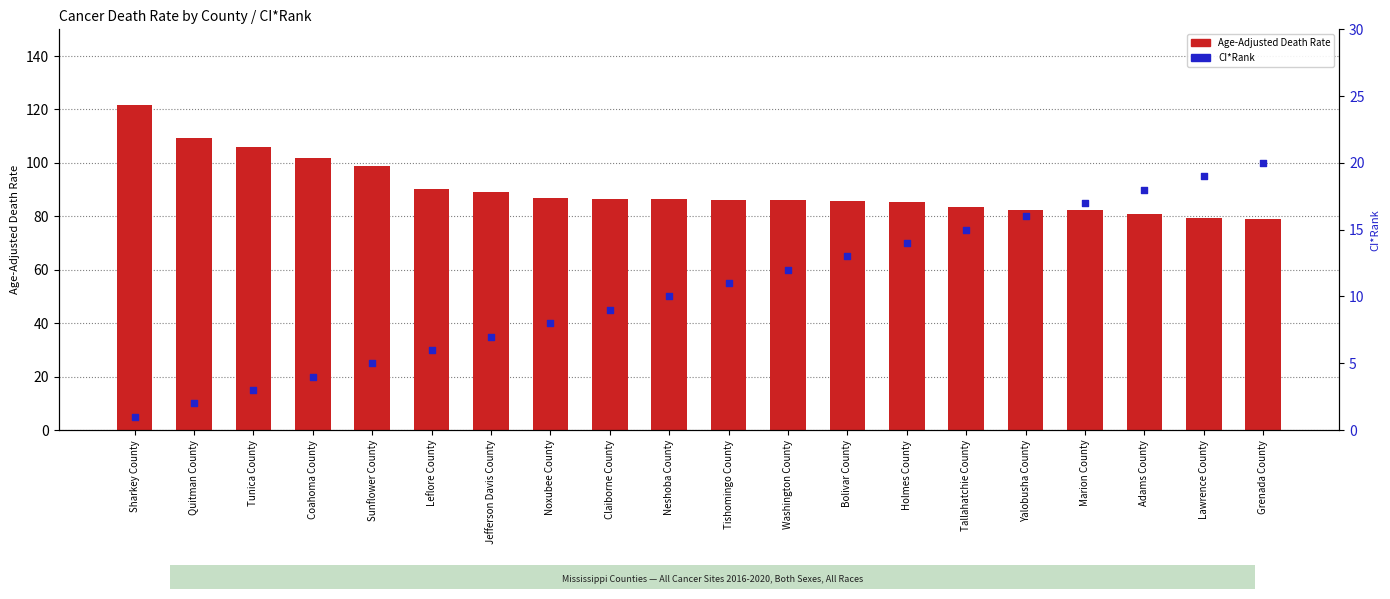

Is the value of Age-Adjusted Death Rate at Grenada County greater than the value of CI*Rank at Sharkey County?

Yes